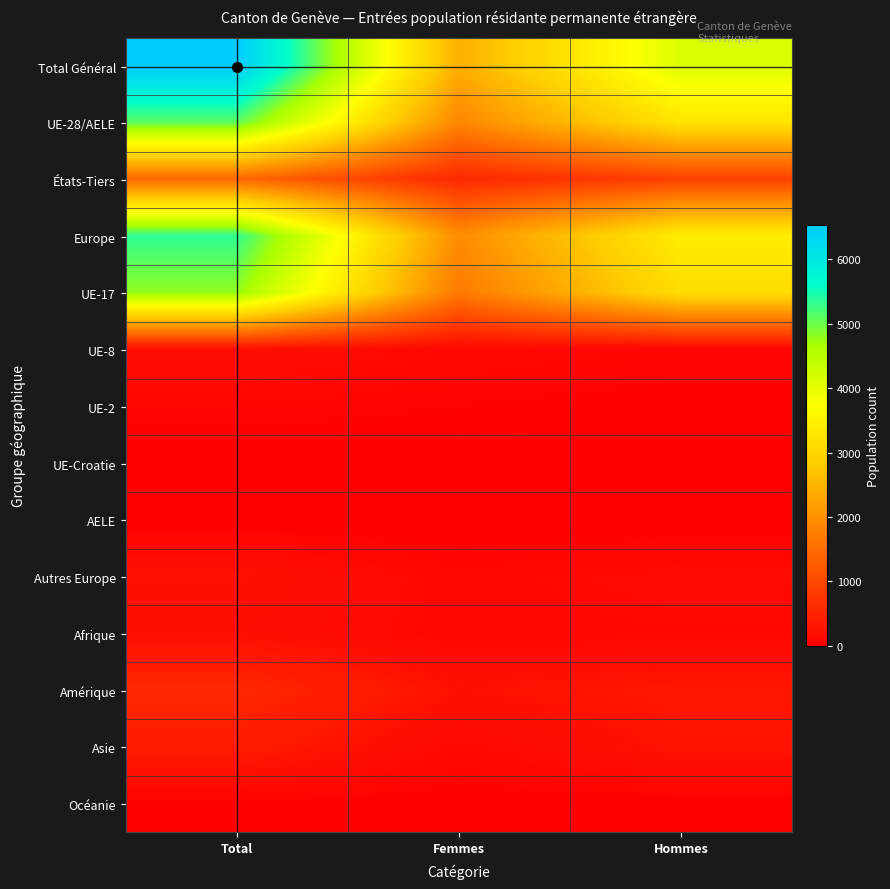

What is the maximum value shown in the chart?

6537